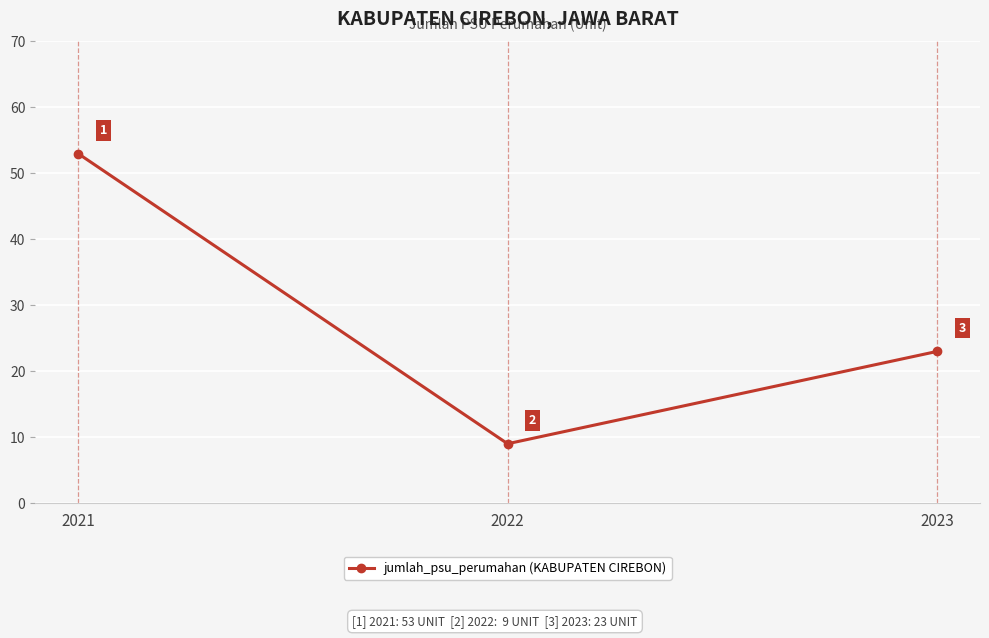

Does the chart have visible grid lines?

Yes